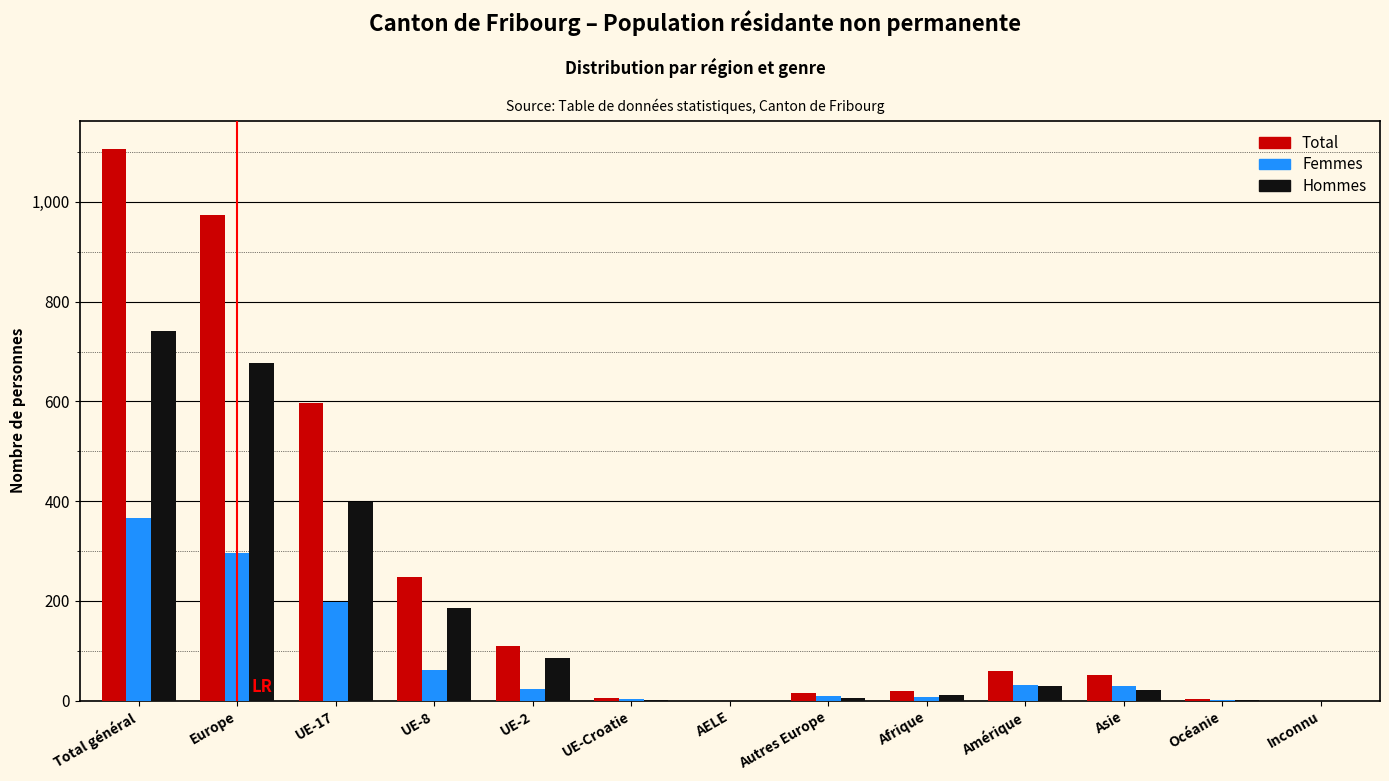

Which series changed the most between UE-17 and Inconnu?

Total